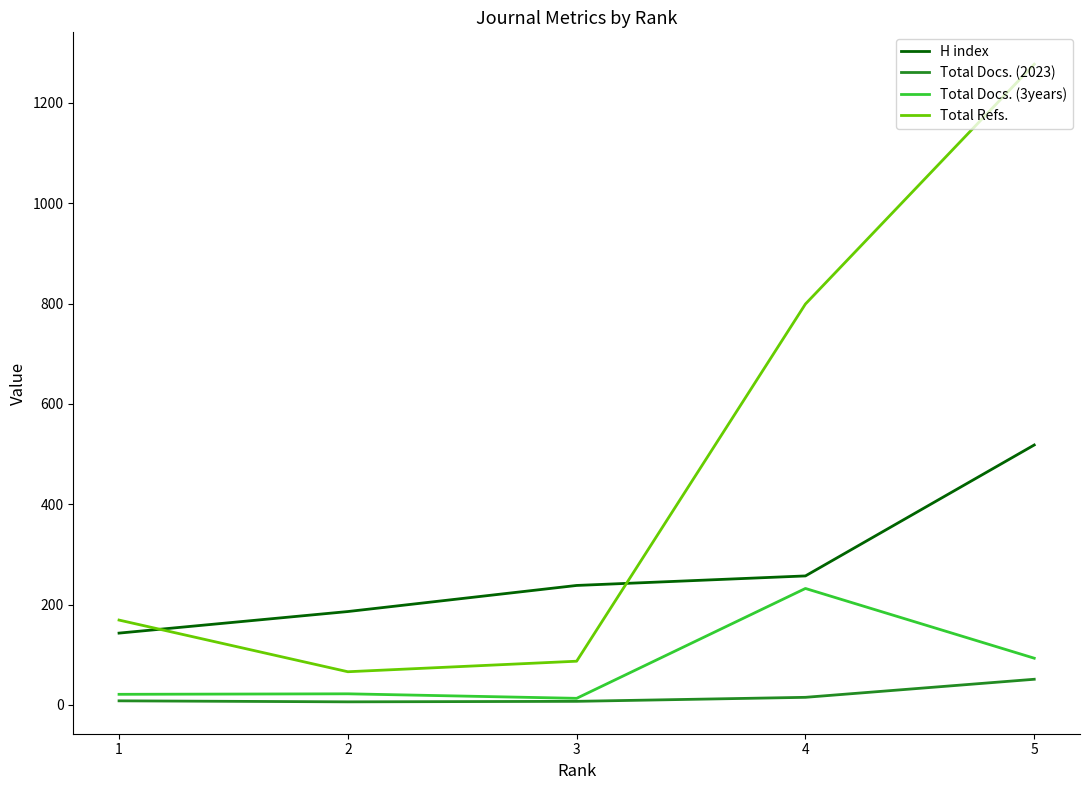

At which label does Total Refs. reach its peak?

5